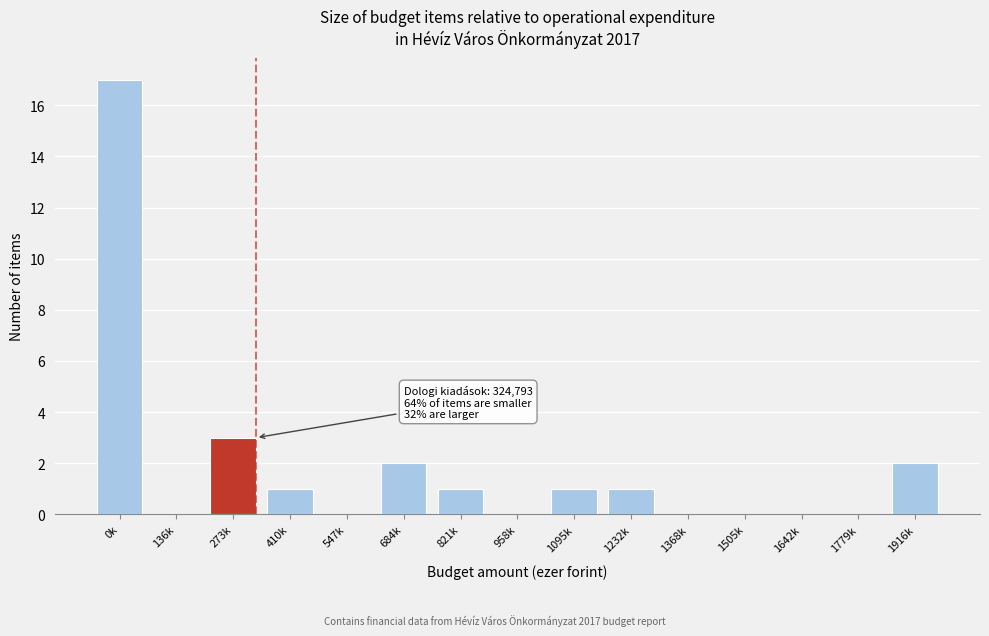

Reading left to right, extract all data points from this chart.

0k=17	136k=0	273k=3	410k=1	547k=0	684k=2	821k=1	958k=0	1095k=1	1232k=1	1368k=0	1505k=0	1642k=0	1779k=0	1916k=2